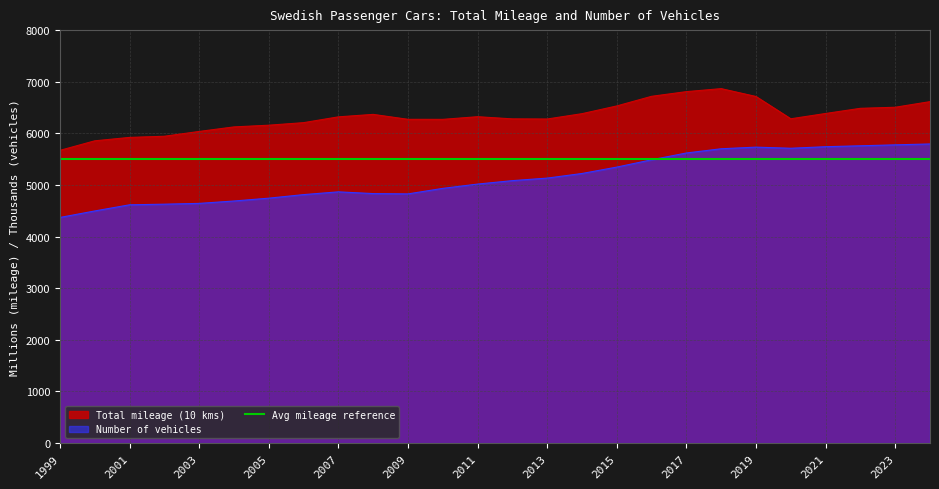

Reading right to left, list all the values displayed in this chart.

Total mileage (10 kms): 2024=6614.7	2023=6505.7	2022=6485.1	2021=6385.0	2020=6282.4	2019=6714.2	2018=6866.4	2017=6808.2	2016=6717.6	2015=6531.1	2014=6381.3	2013=6278.0	2012=6280.6	2011=6322.6	2010=6271.2	2009=6272.0	2008=6367.7	2007=6319.7	2006=6207.4	2005=6158.0	2004=6125.1	2003=6037.0	2002=5944.0	2001=5921.5	2000=5855.5	1999=5670.6
Number of vehicles: 2024=5794.7	2023=5777.6	2022=5759.4	2021=5741.6	2020=5711.5	2019=5733.3	2018=5701.8	2017=5620.0	2016=5488.1	2015=5346.5	2014=5222.8	2013=5133.3	2012=5084.4	2011=5017.7	2010=4934.4	2009=4827.5	2008=4833.5	2007=4867.1	2006=4813.5	2005=4744.7	2004=4689.6	2003=4643.5	2002=4628.3	2001=4616.1	2000=4496.9	1999=4370.9